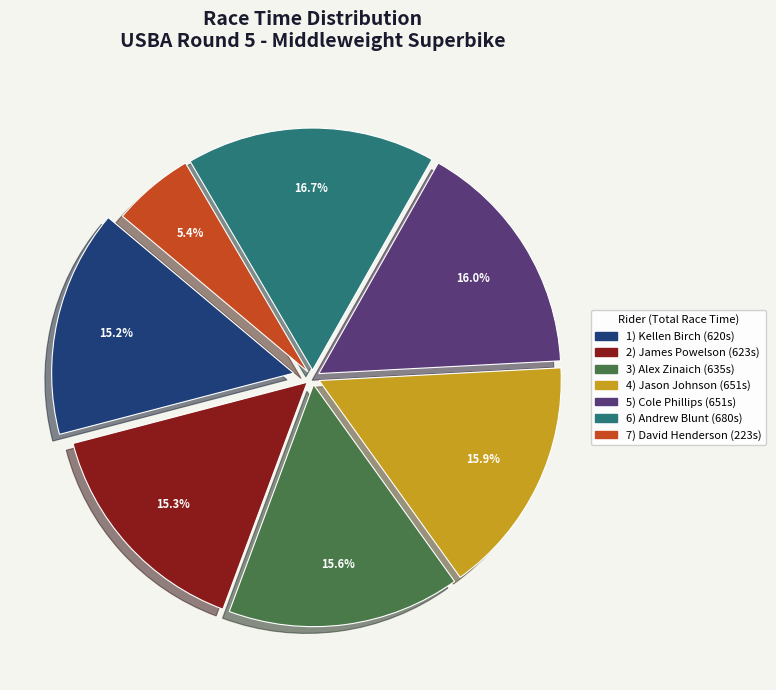

Is there a majority slice in this chart?

No